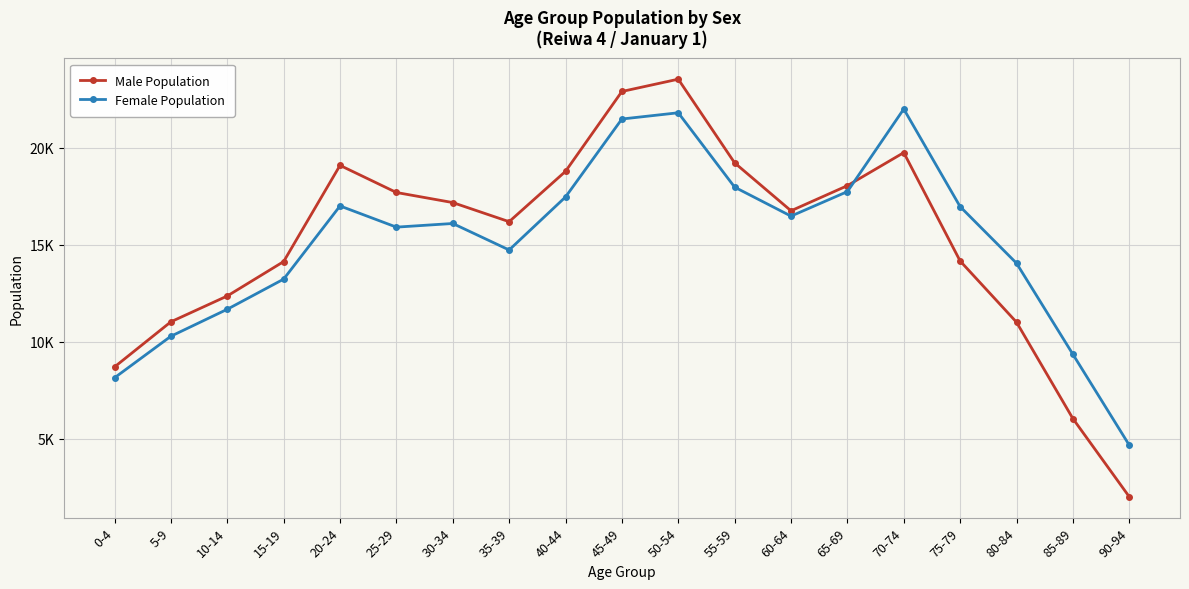

Which label corresponds to the largest value in the chart?

50-54